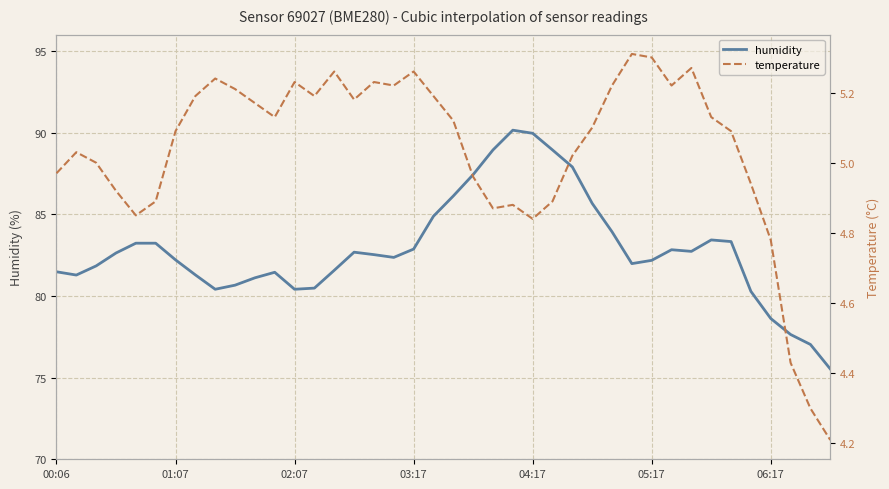

Which series has the largest total across all categories?

humidity